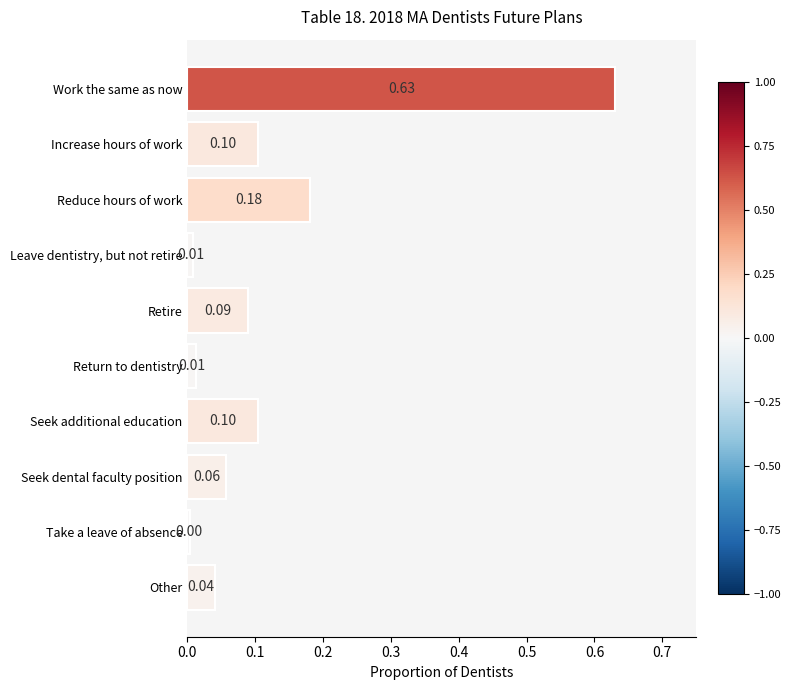

Which label corresponds to the largest value in the chart?

Work the same as now